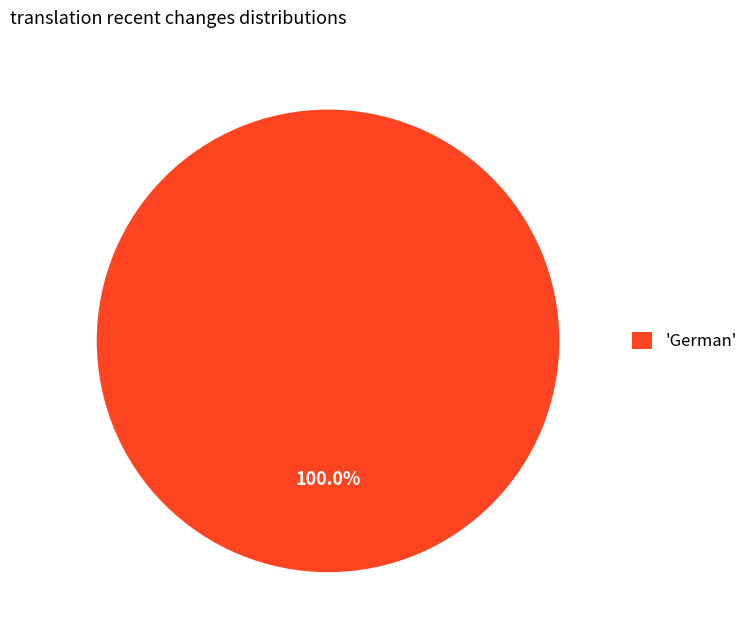

Count the number of slices in the pie.

1